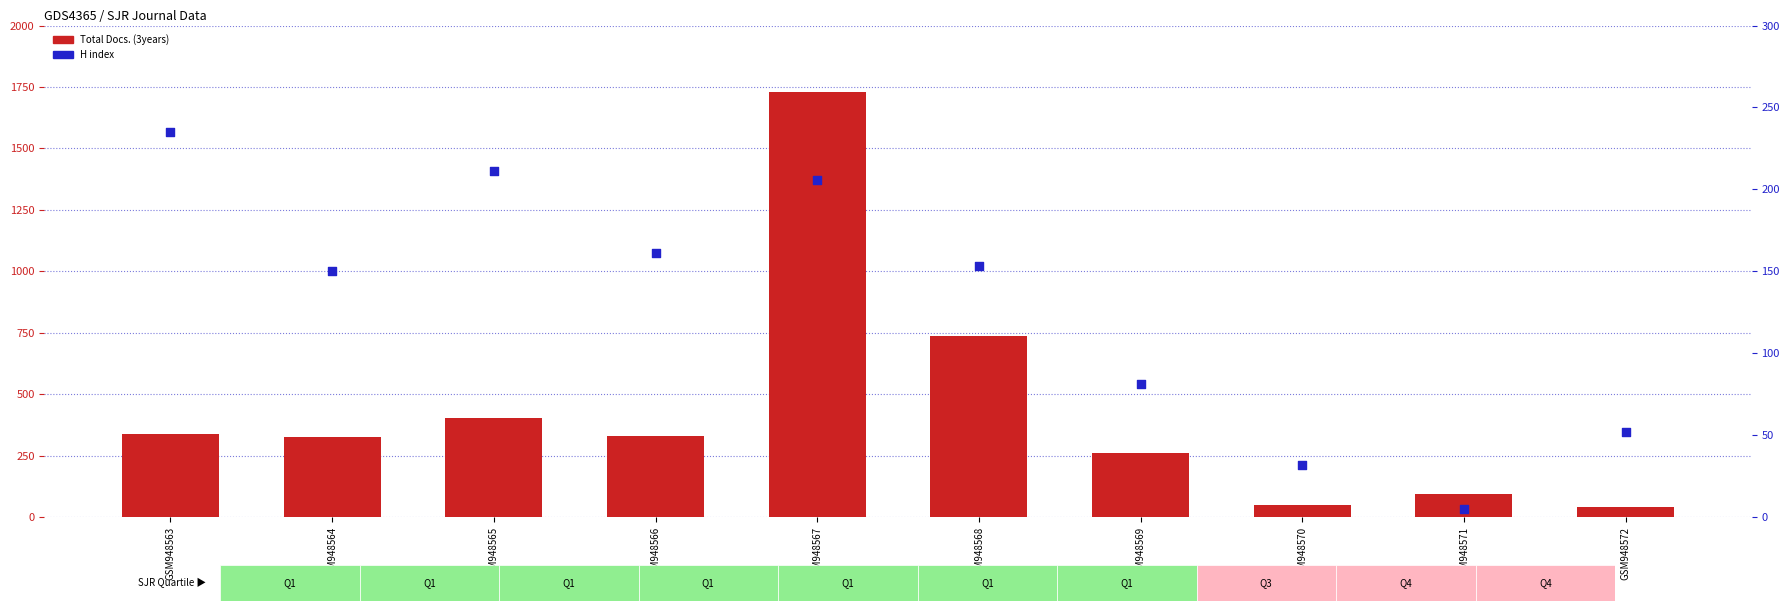

What is the total value across all series at GSM948569?

341